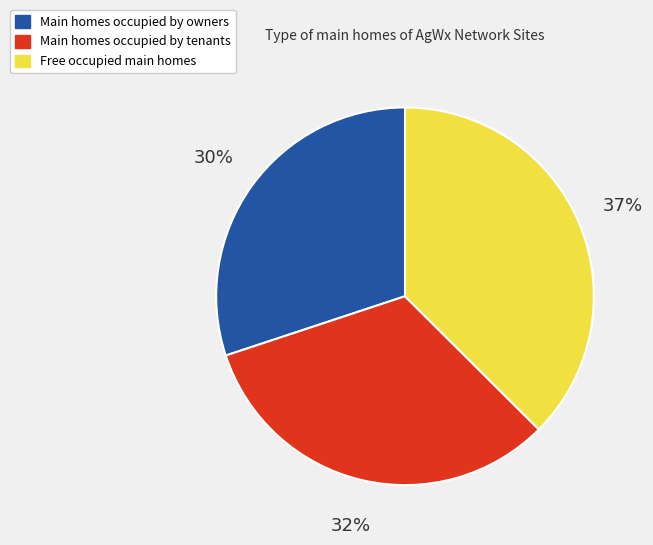

To the nearest percent, what is the difference between the Free occupied main homes and Main homes occupied by tenants slice percentages?

5%